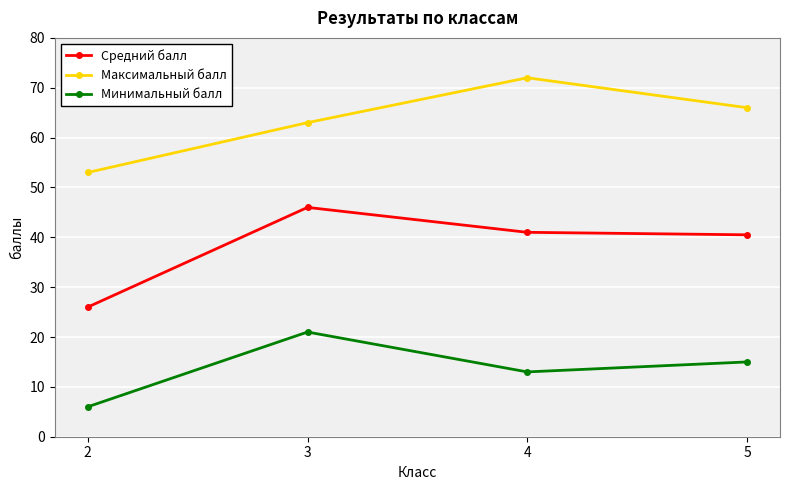

The Средний балл series shows 40.5 at 5. True or false?

True